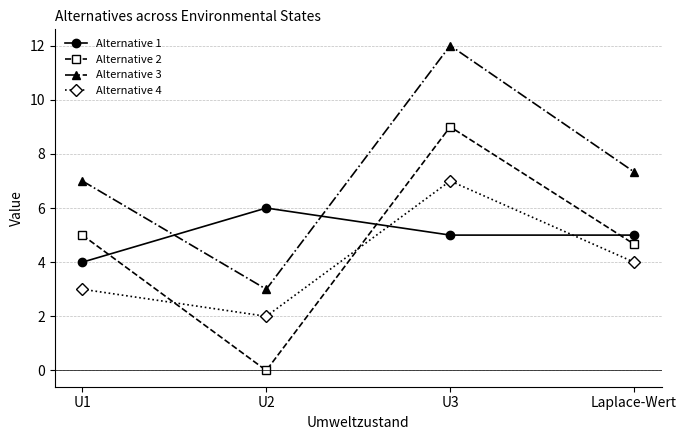

After their last crossing, which series has the higher values: Alternative 2 or Alternative 1?

Alternative 1